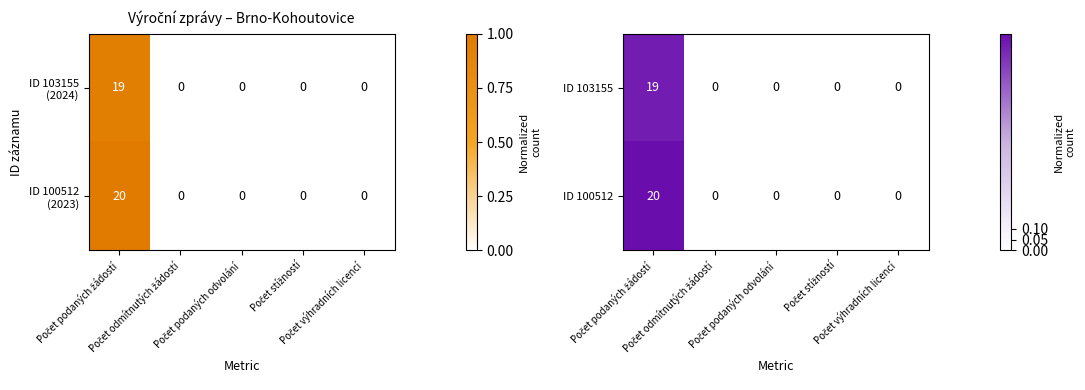

How many categories are shown in the chart?

5